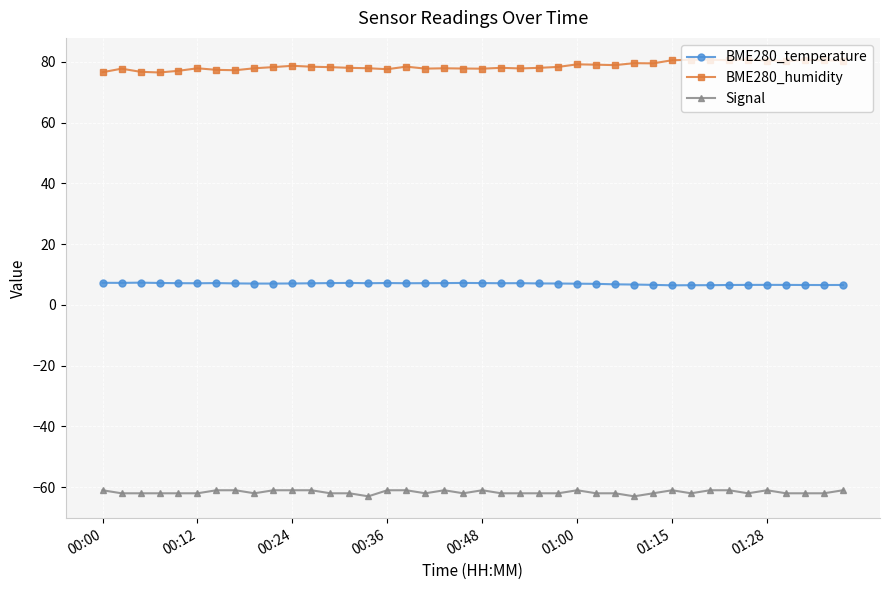

True or false: BME280_temperature has more than 0 points higher than both neighbors.

True